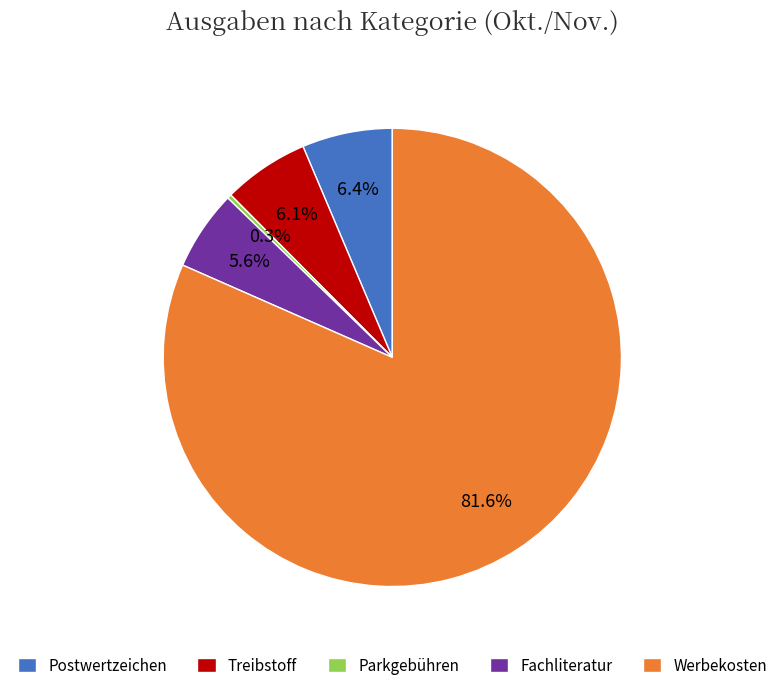

What percentage do Treibstoff and Werbekosten together represent?

87.7%